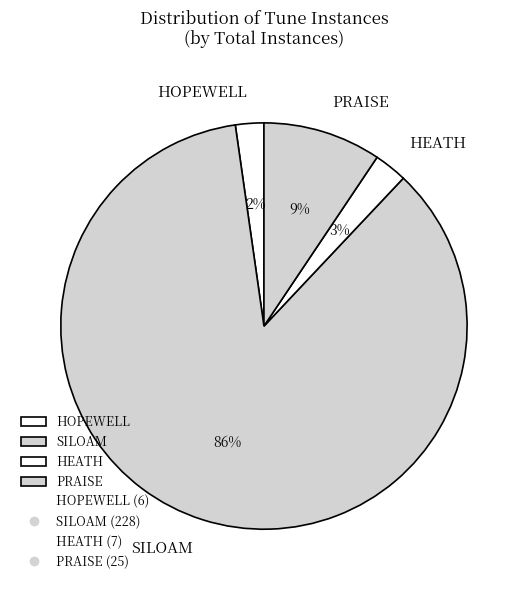

Which slice is the largest?

SILOAM